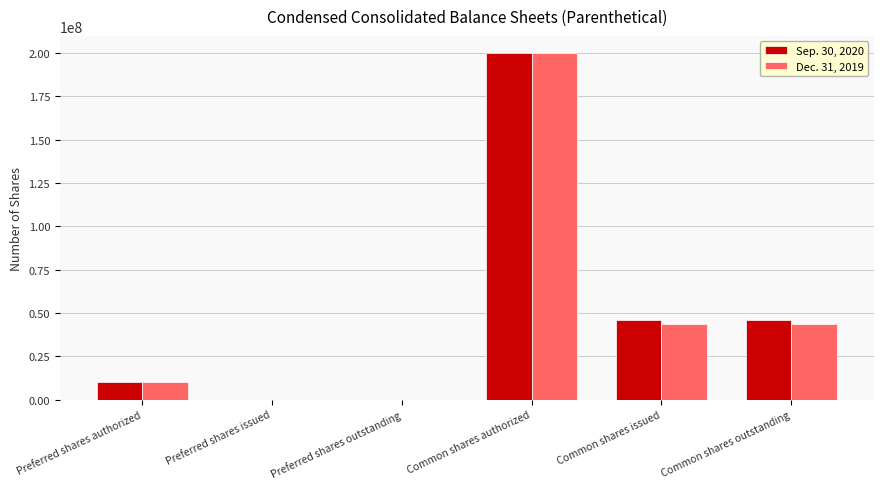

What are all the series names shown in the legend?

Sep. 30, 2020, Dec. 31, 2019